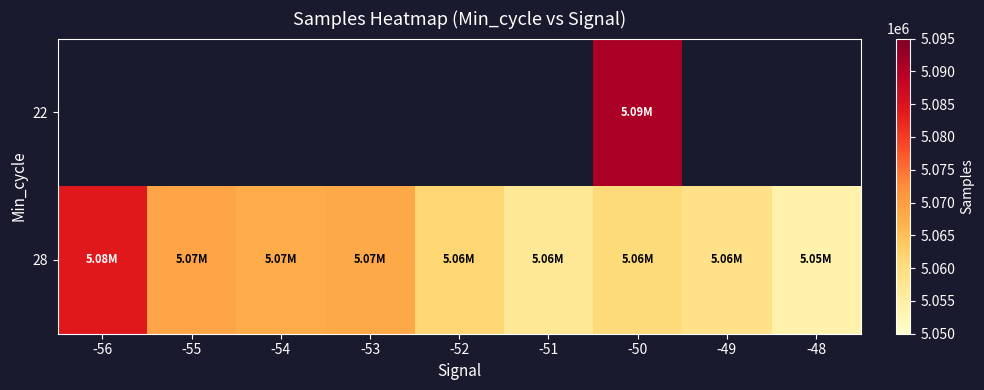

At which label does 28 reach its peak?

-56